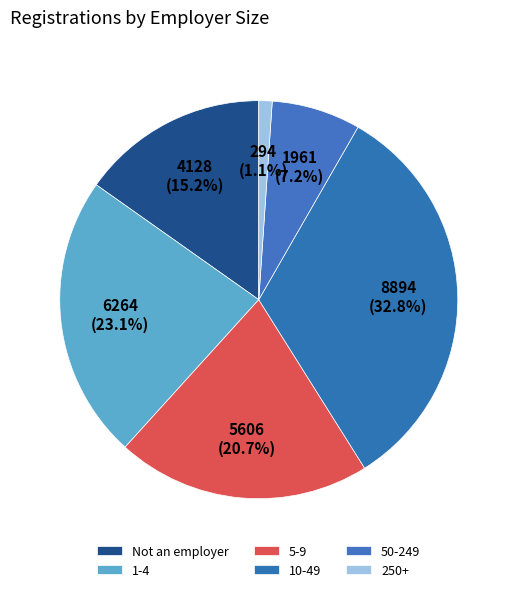

Is Not an employer the majority of the pie?

No